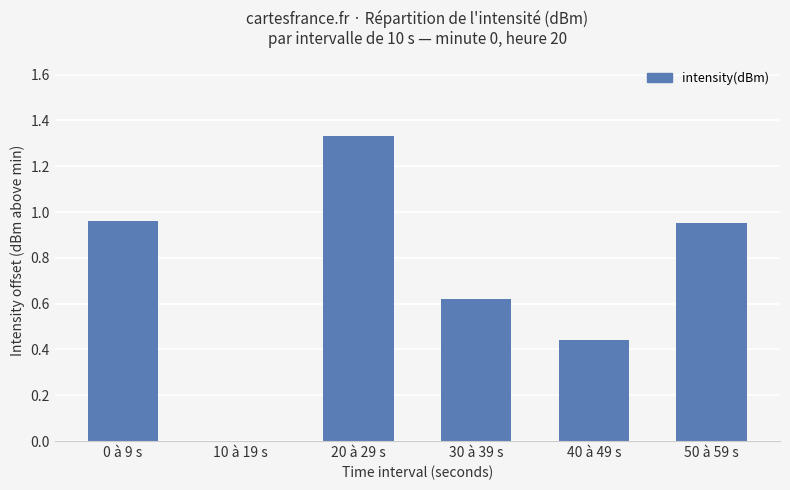

What is the change in value from 0 à 9 s to 10 à 19 s?

-1.0